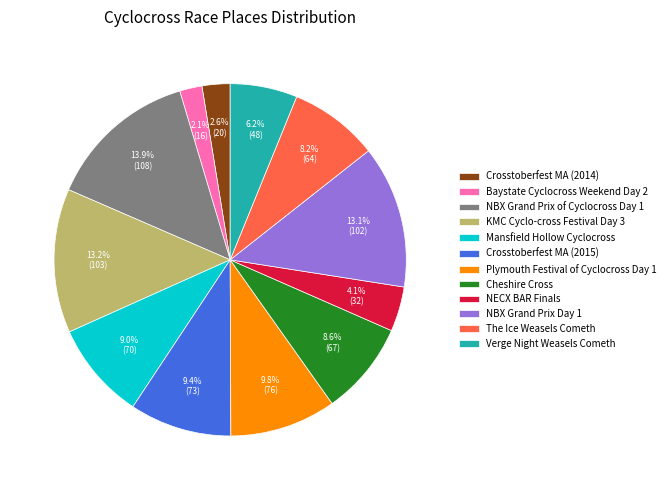

Is the sum of NECX BAR Finals and The Ice Weasels Cometh greater than half?

No